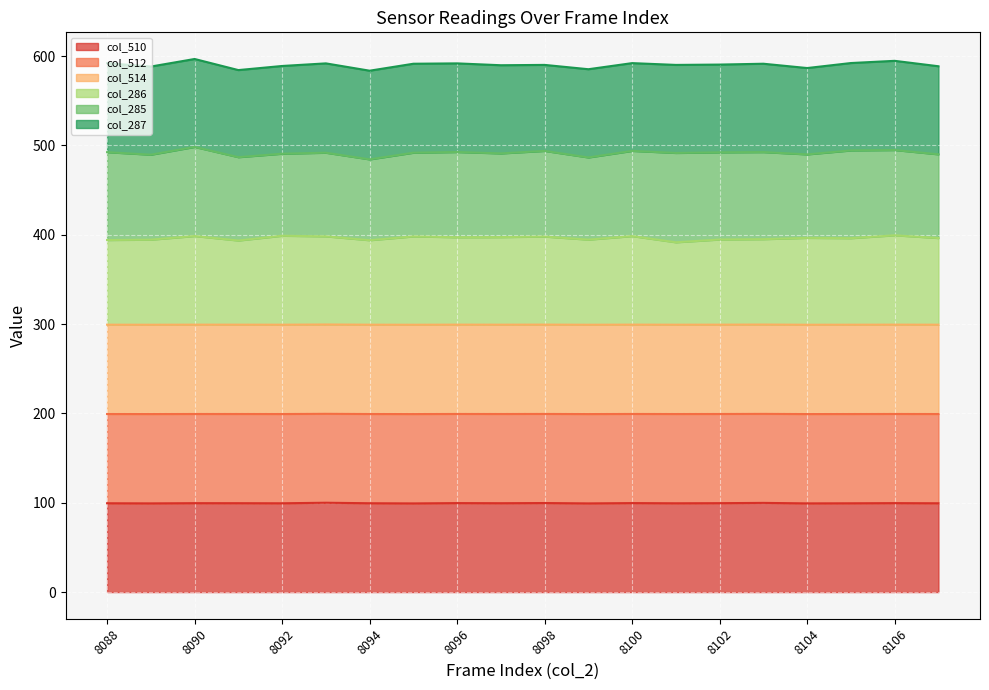

True or false: col_510 and col_512 intersect in this chart.

False